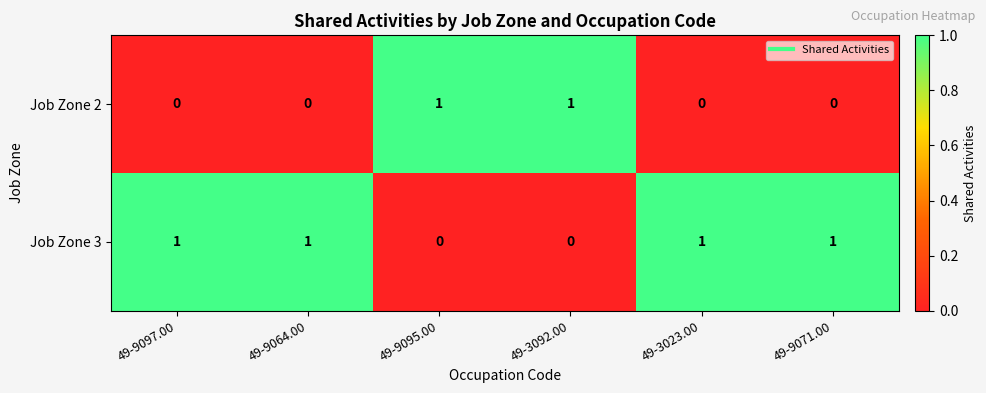

At how many categories does at least one series exceed 0?

6